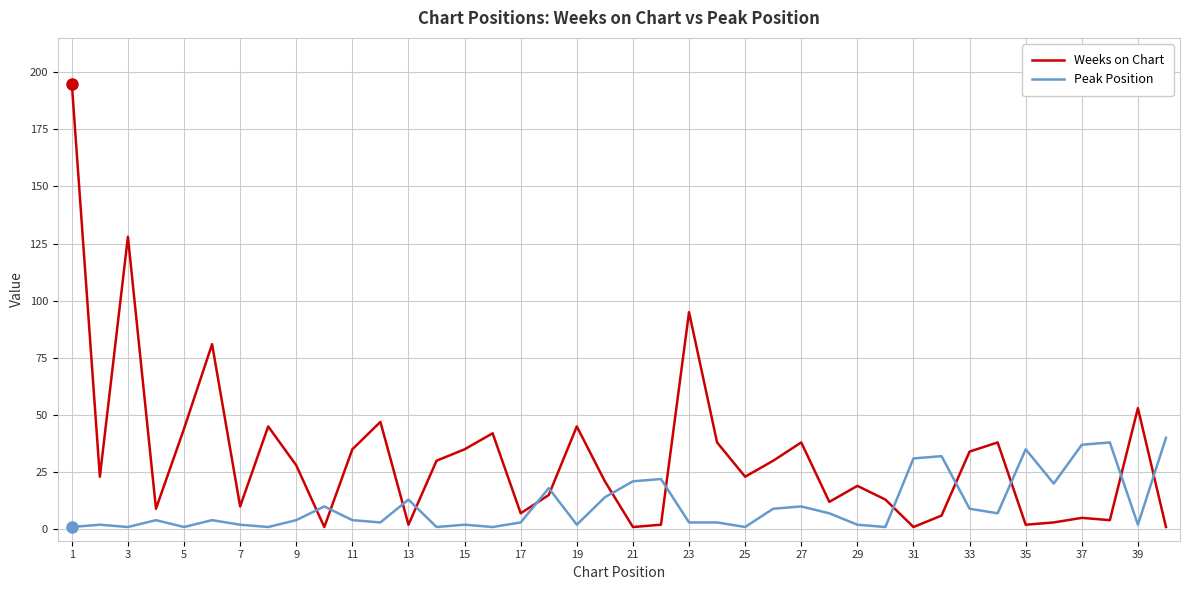

Which series has the widest spread of values?

Weeks on Chart